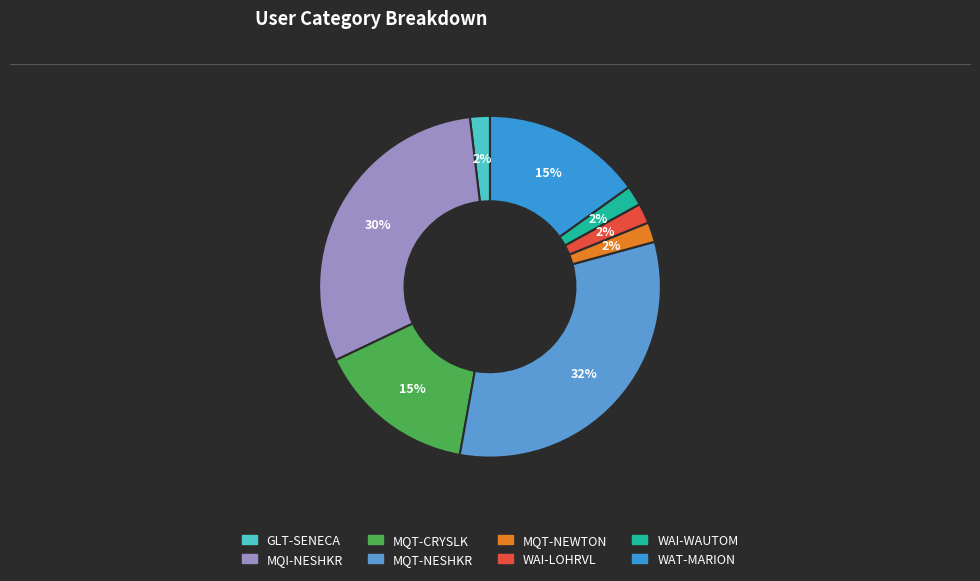

The GLT-SENECA slice represents 1% of the pie. True or false?

False